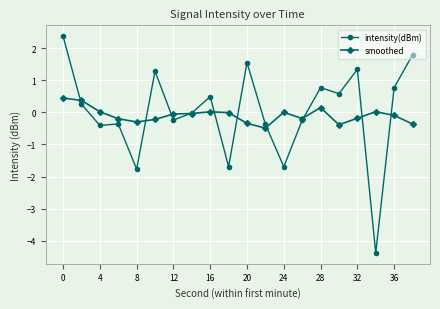

What is the maximum value for intensity(dBm)?

2.4